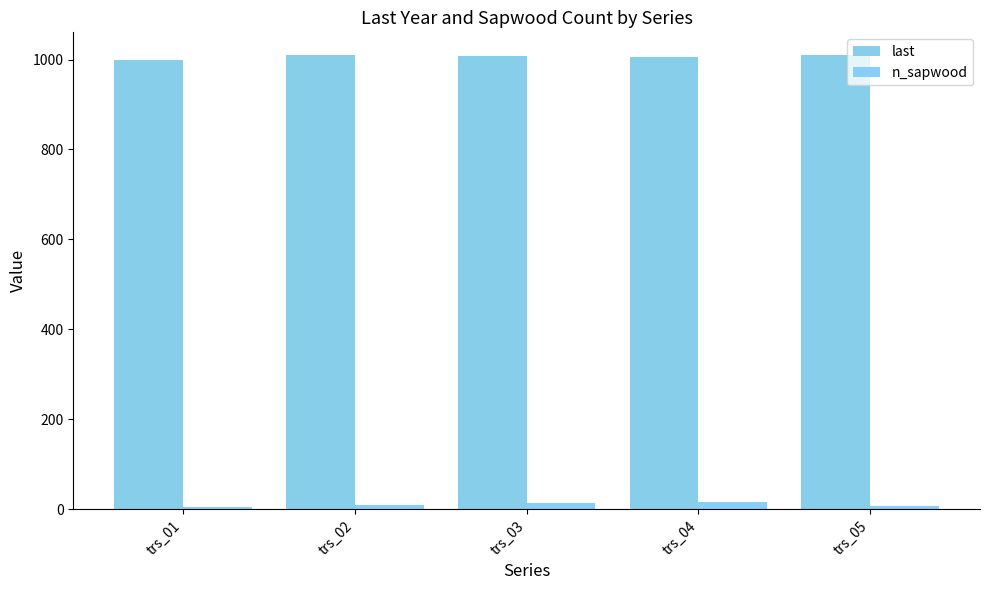

Where is last nearest to the value 1005?

trs_04